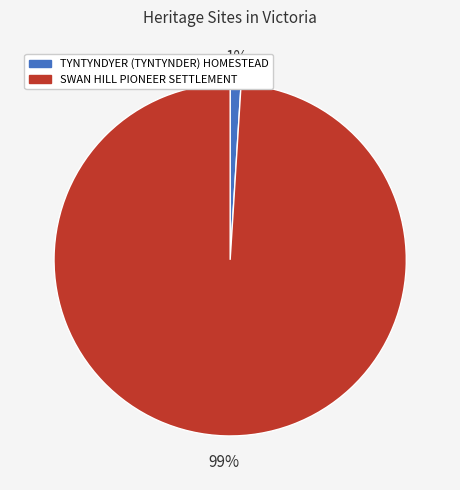

Combined, do SWAN HILL PIONEER SETTLEMENT and TYNTYNDYER (TYNTYNDER) HOMESTEAD account for over 50%?

Yes